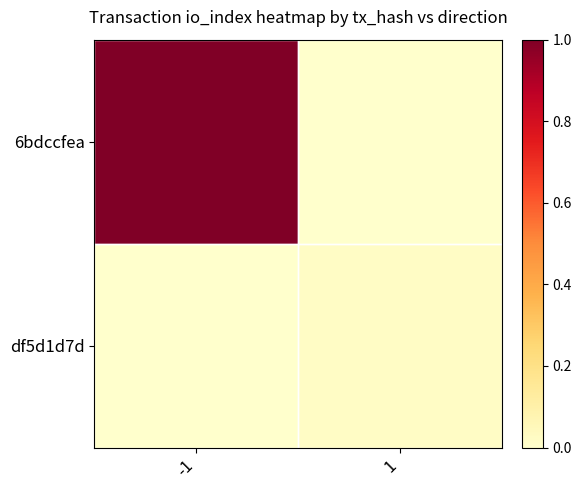

Which has a higher value, -1 or 1?

-1